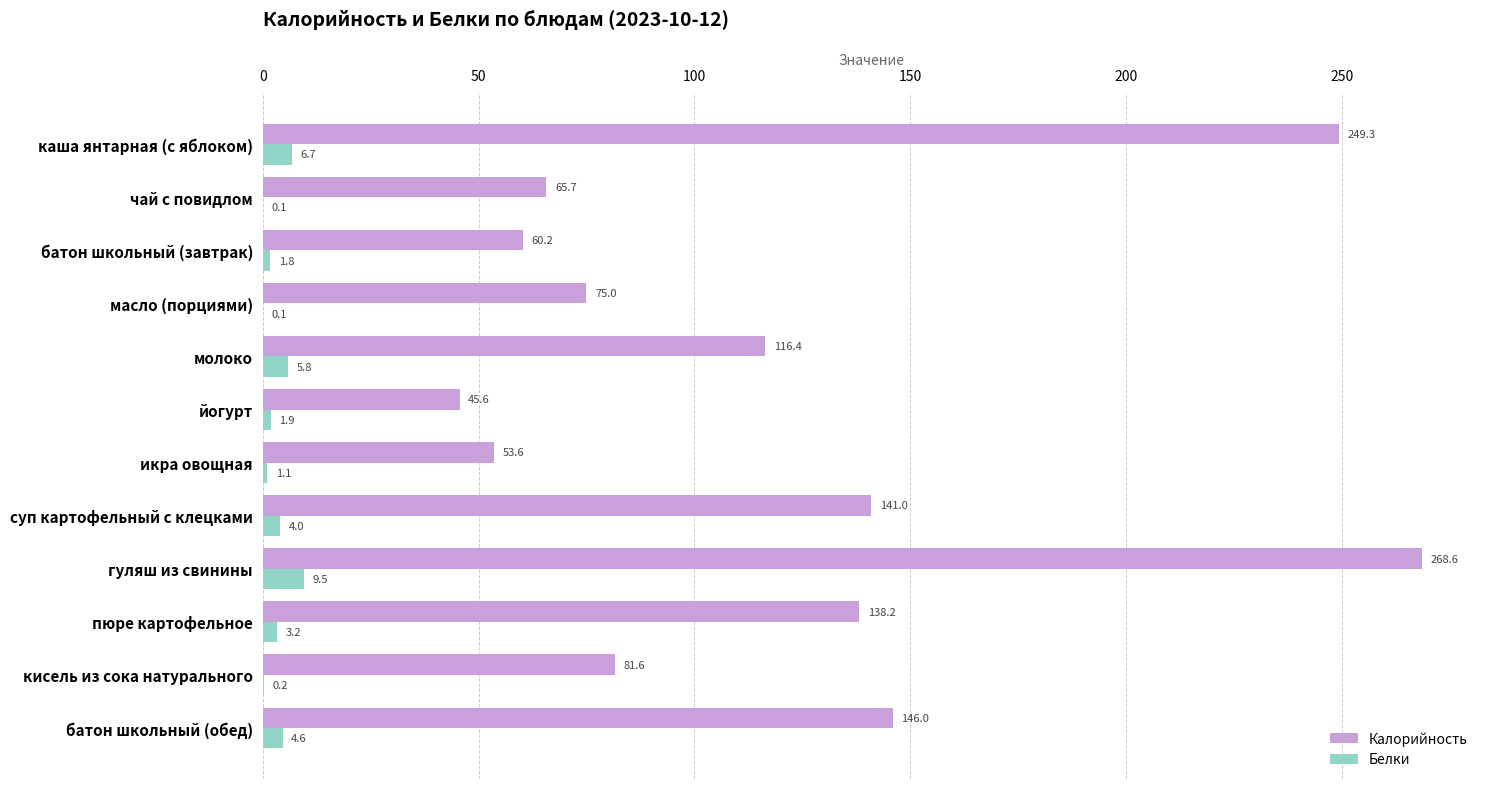

How many values in the Белки series exceed 3?

6